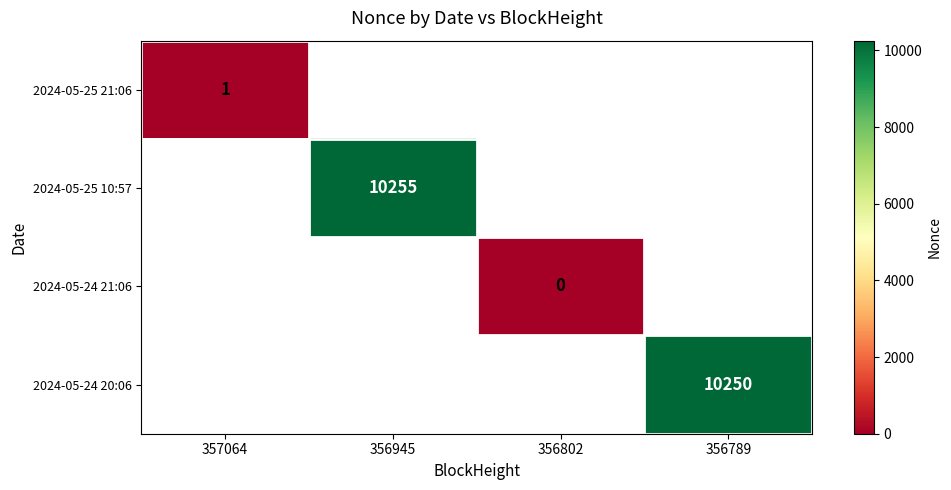

Is it true that 2024-05-25 21:06 equals 1 at 357064?

True